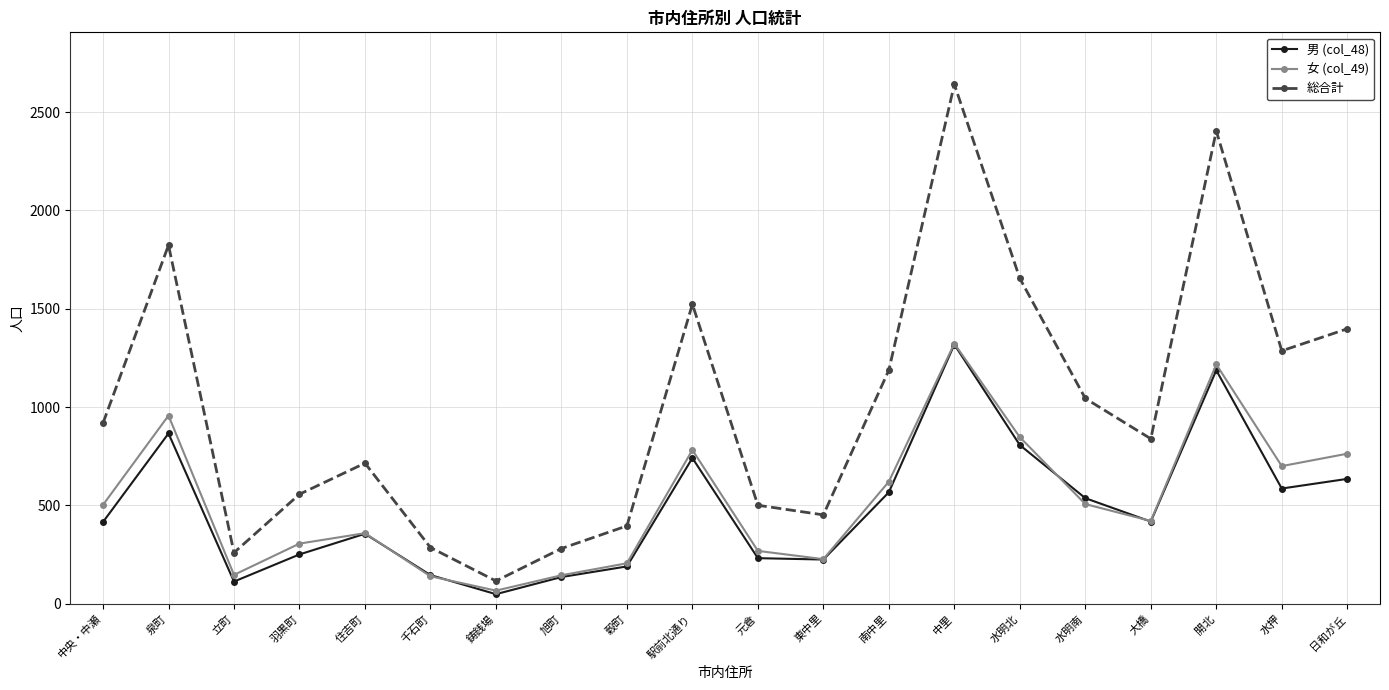

What is the label of the 6th point from the left?

千石町